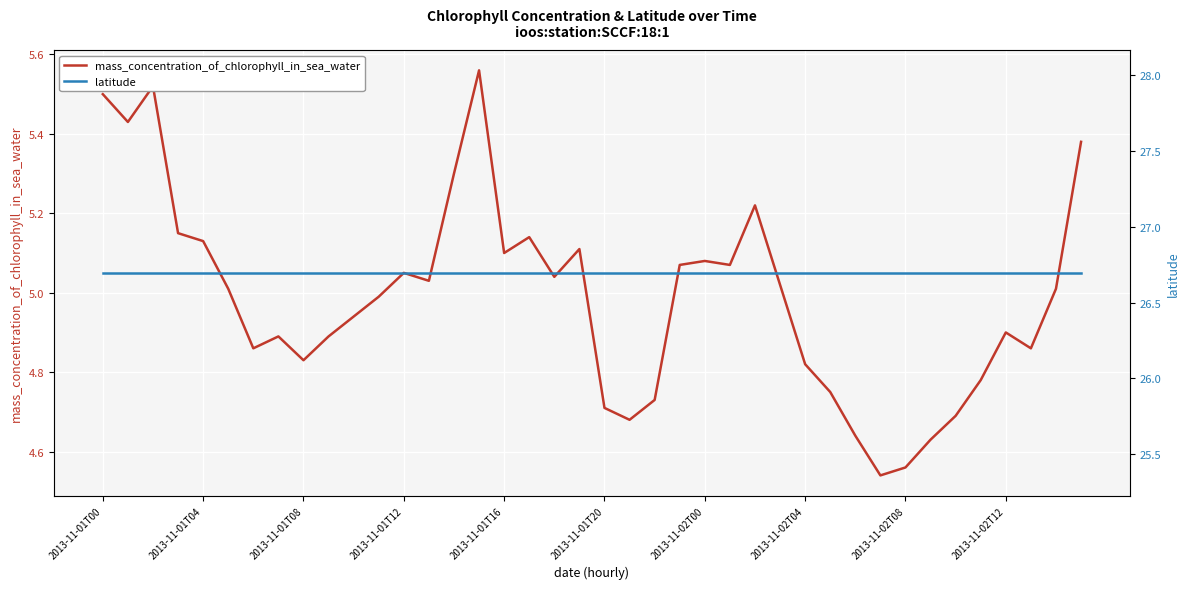

How many lines are shown in the chart?

2